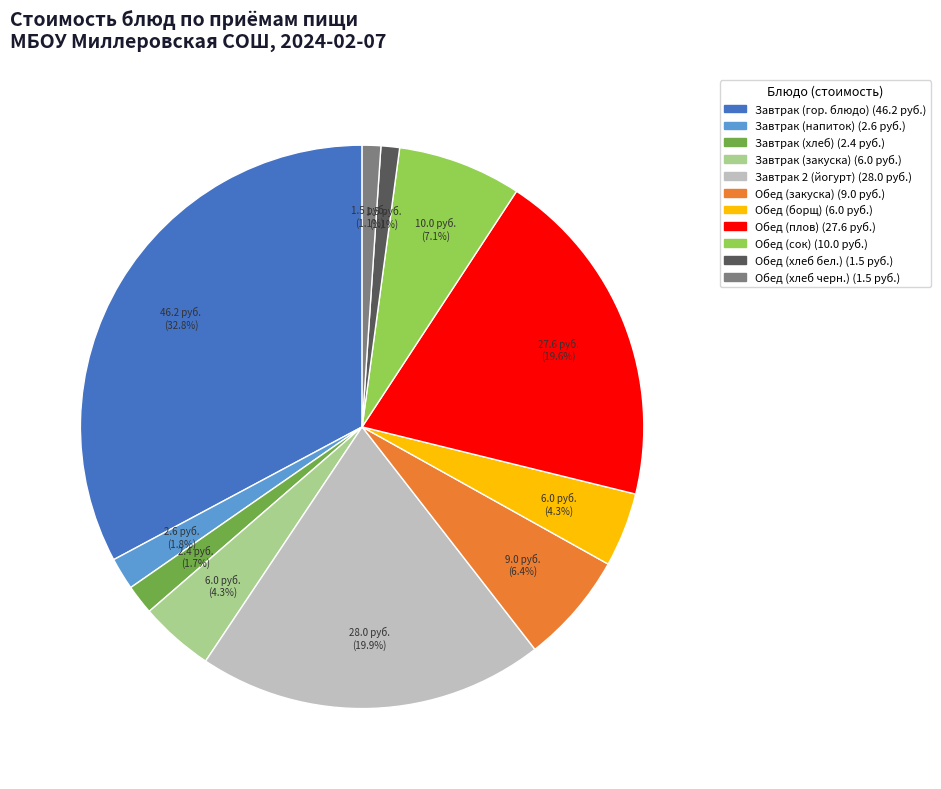

Does any single category account for the majority?

No